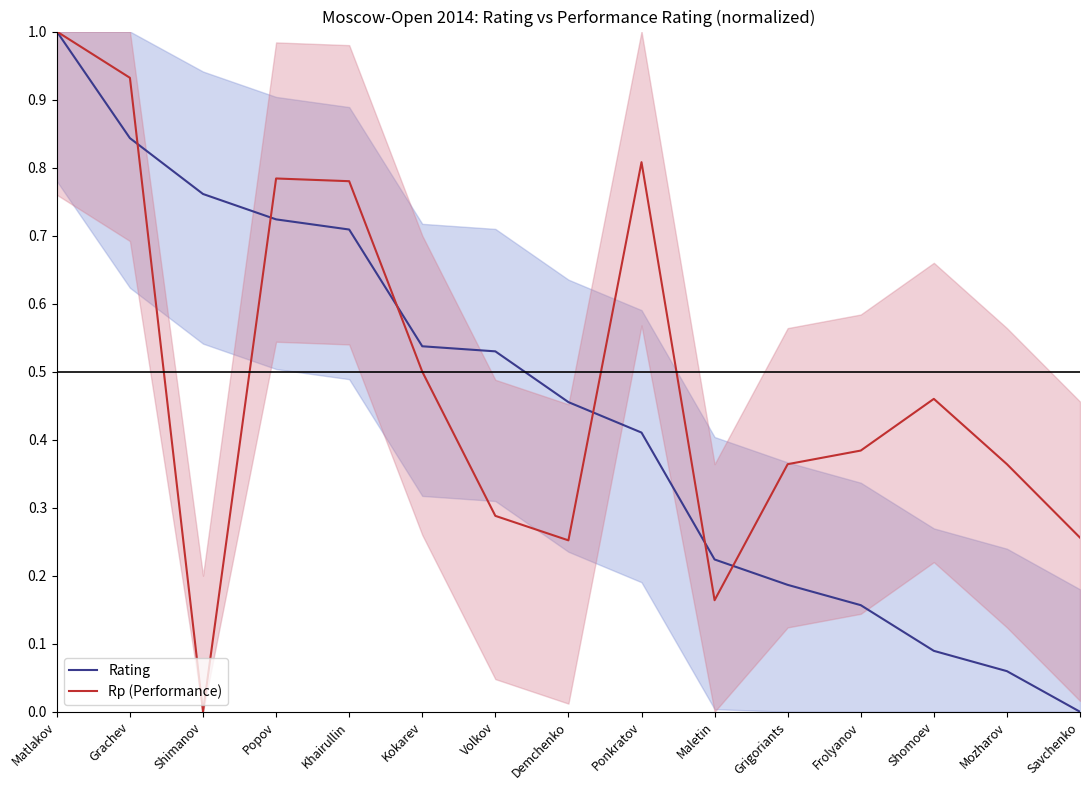

What is the value of the Rp (Performance) point at the 14th from the left?

0.4